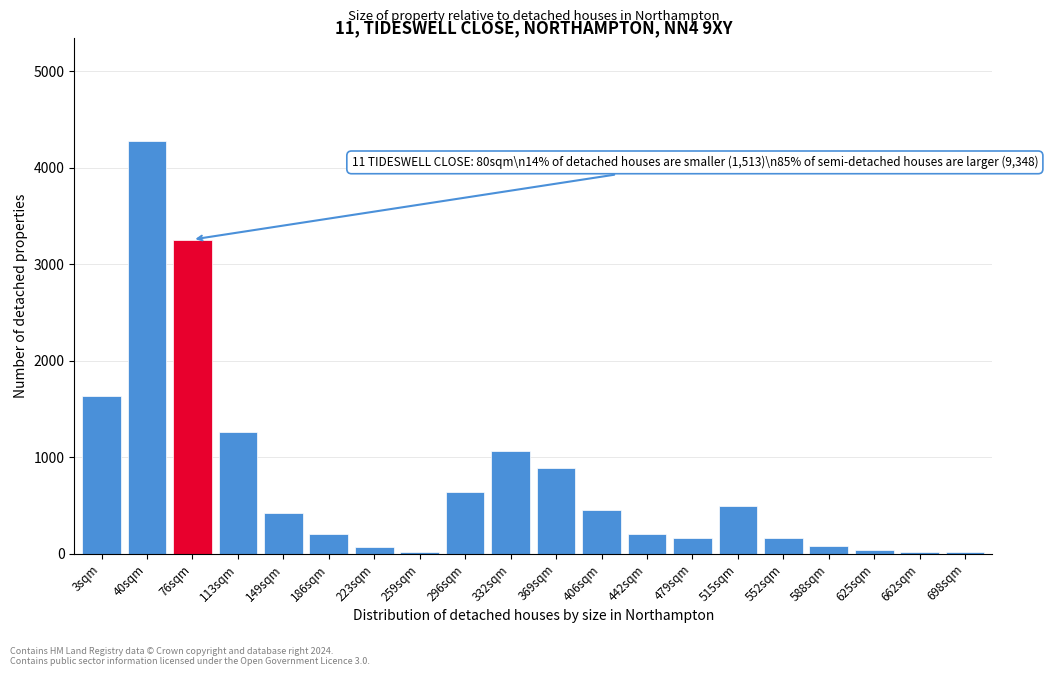

What is the sum of all values?

15333